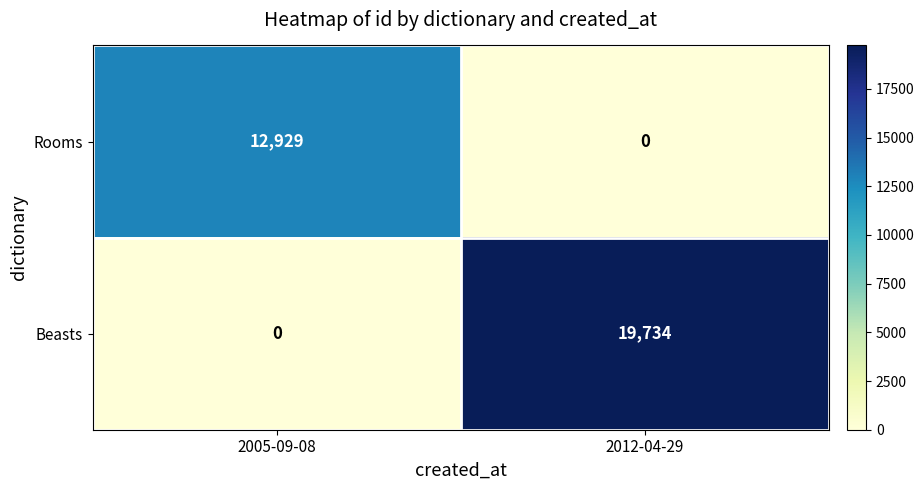

At which label is Beasts closest to 9867?

2005-09-08